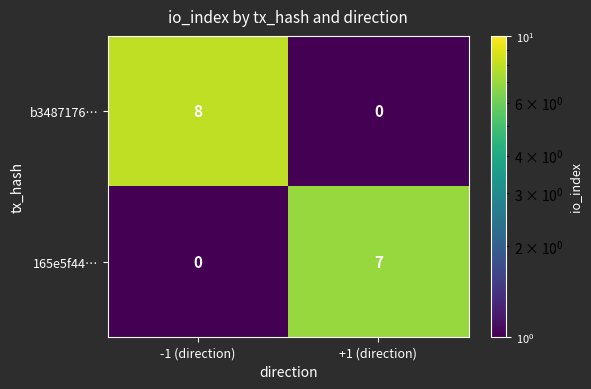

Which label corresponds to the largest value in the chart?

-1 (direction)